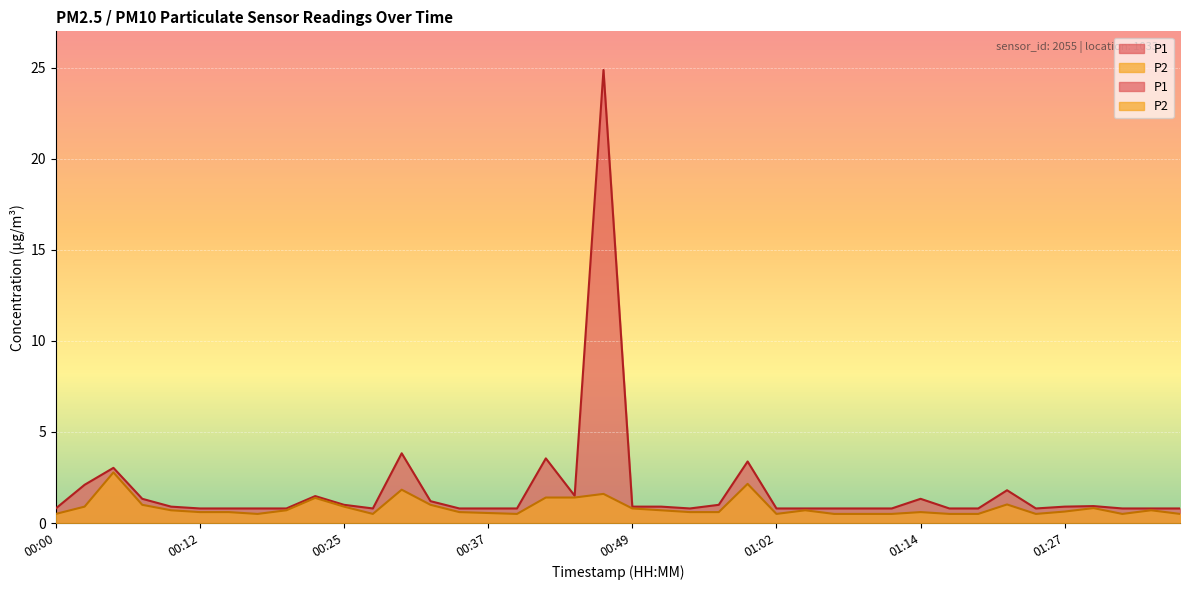

What is the lowest value of the P2 series?

0.5